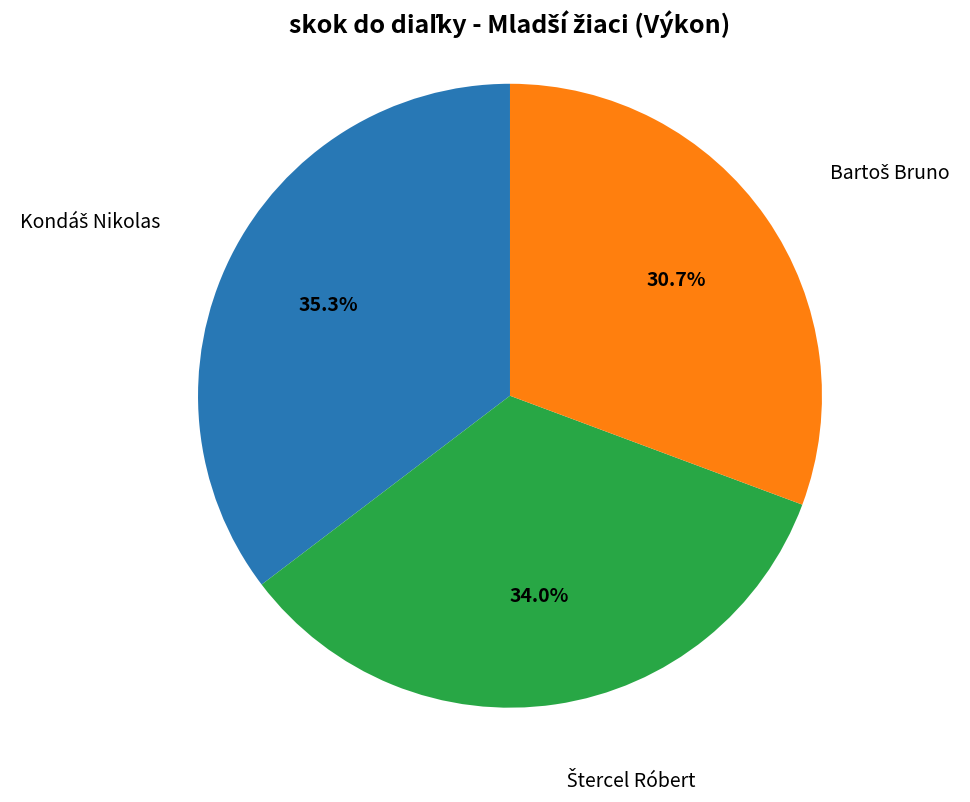

Is there any slice that represents more than half of the pie?

No